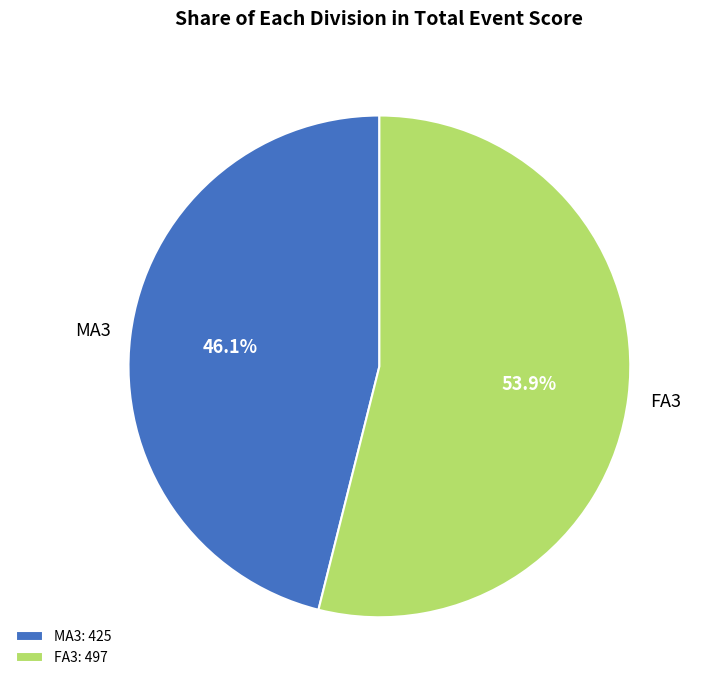

How many slices are in this pie chart?

2